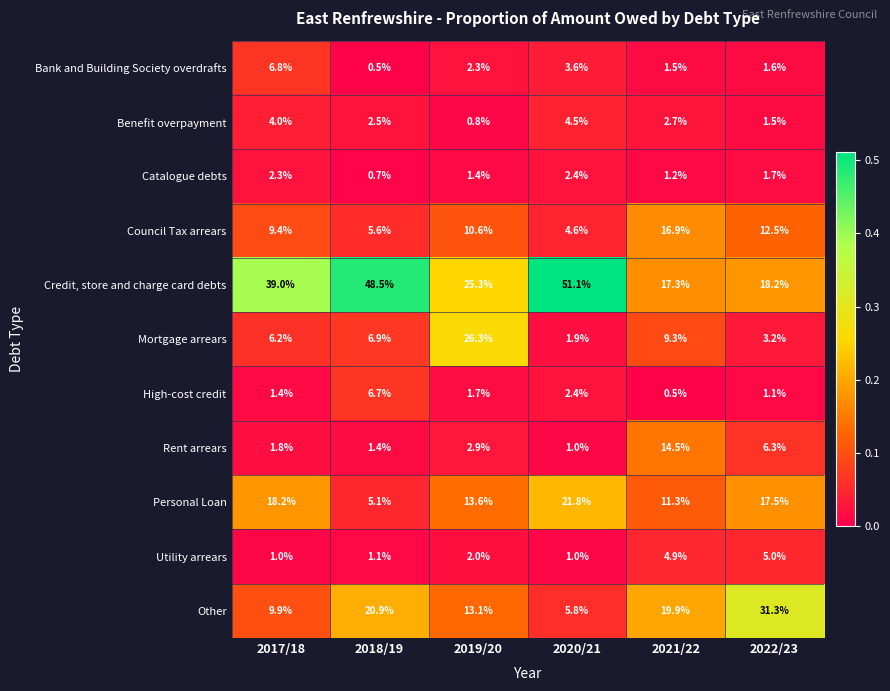

Which series changed the most between 2017/18 and 2021/22?

Credit, store and charge card debts